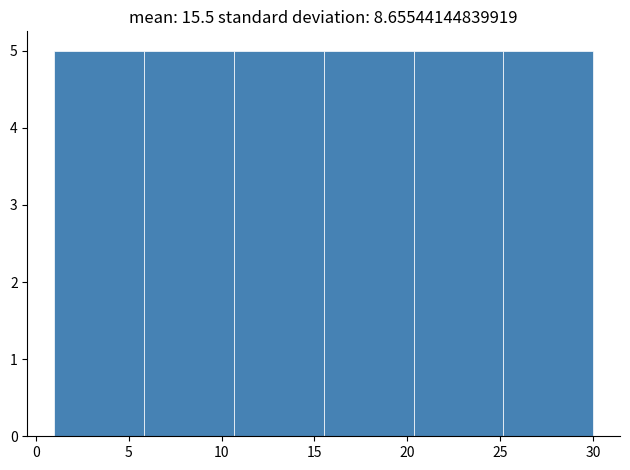

How tall is the bar that spans 10.5 to 15.5 on the x-axis? Neither the bar edges nor the heights are printed on the chart, so give them approximately, as read against the axes.

5